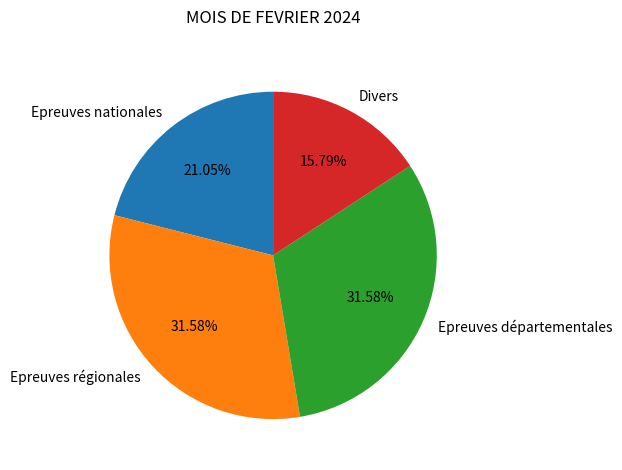

Which category has the smallest portion of the pie?

Divers